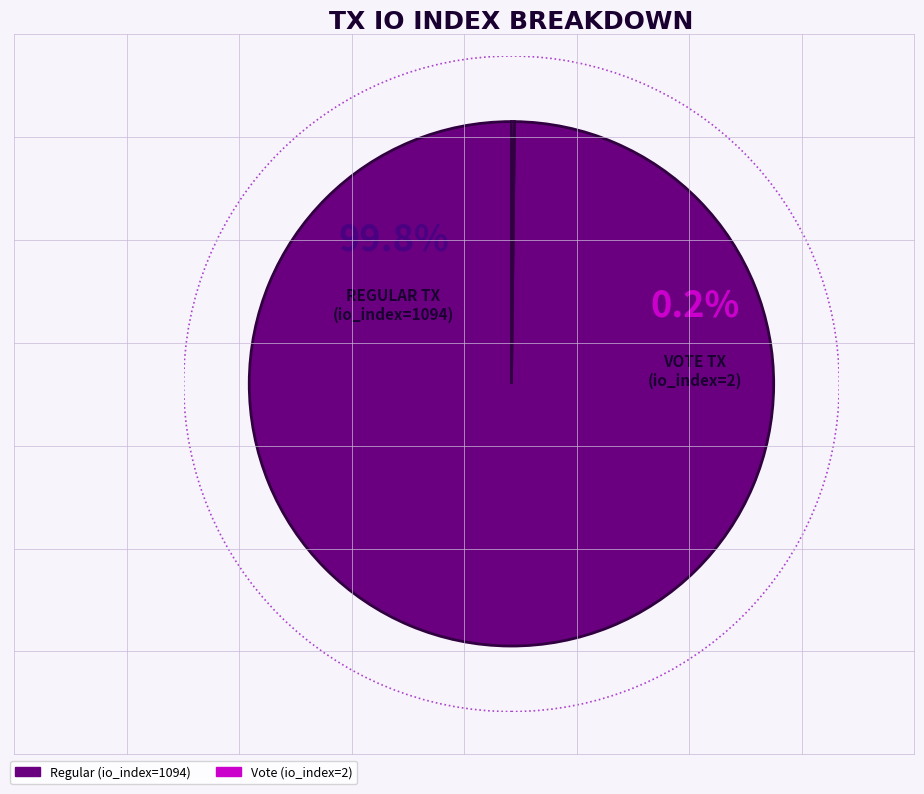

Which category accounts for the majority?

Regular (io_index=1094)